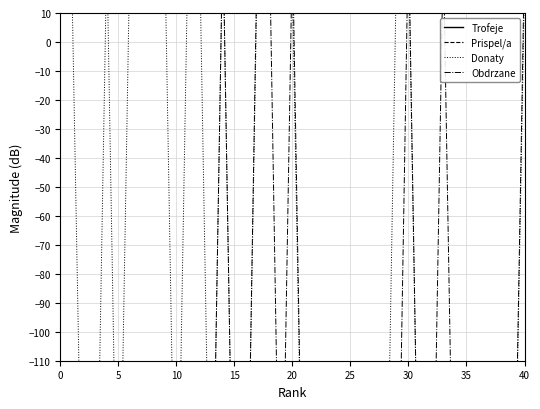

Rank the series at 35 from highest to lowest value.

Trofeje, Prispel/a, Donaty, Obdrzane